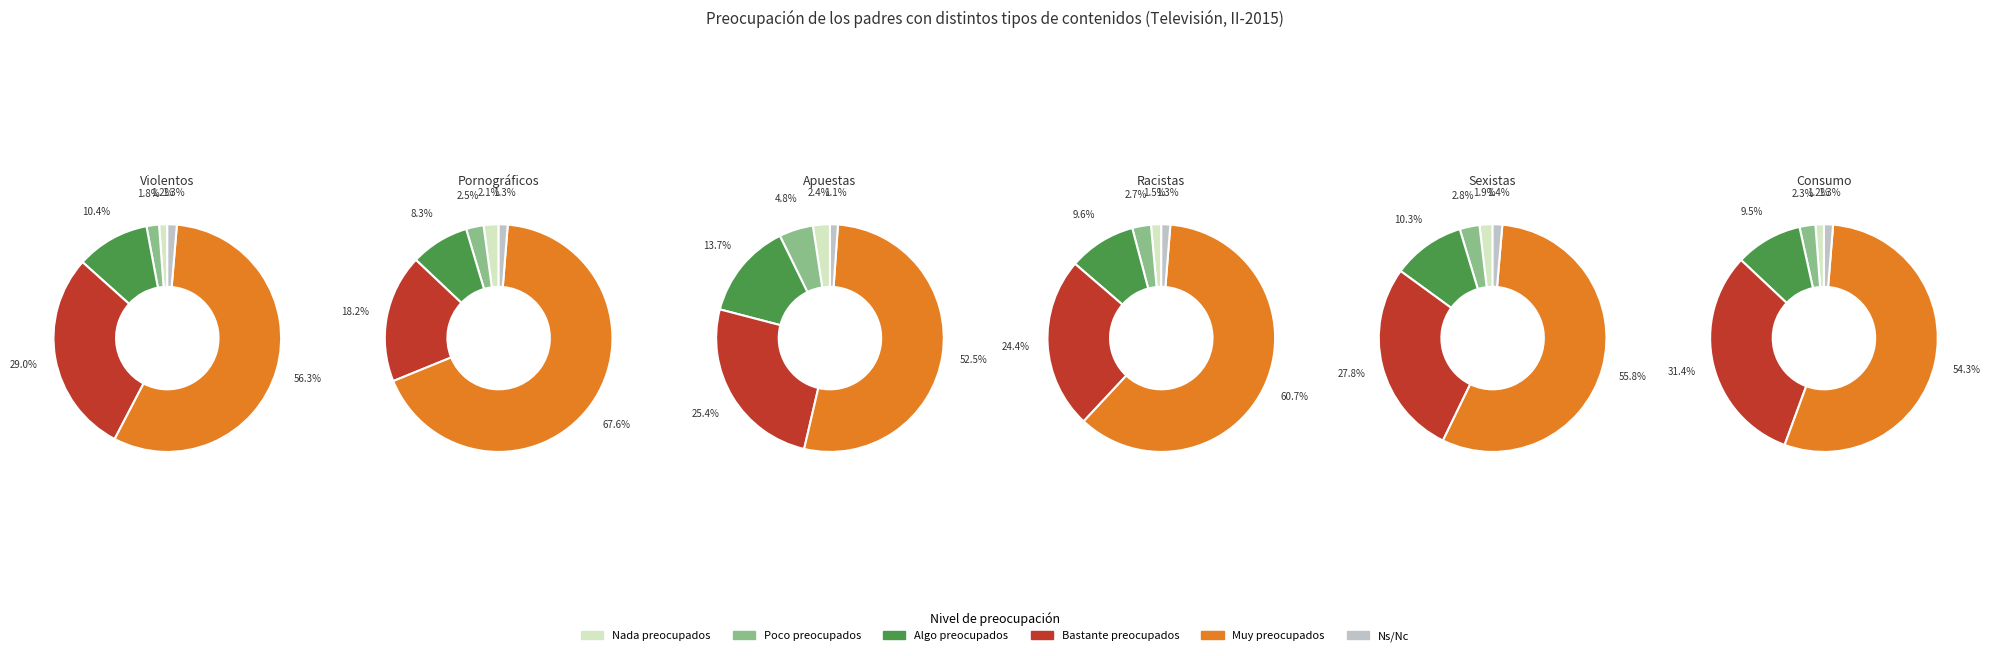

How many slices are in this pie chart?

6